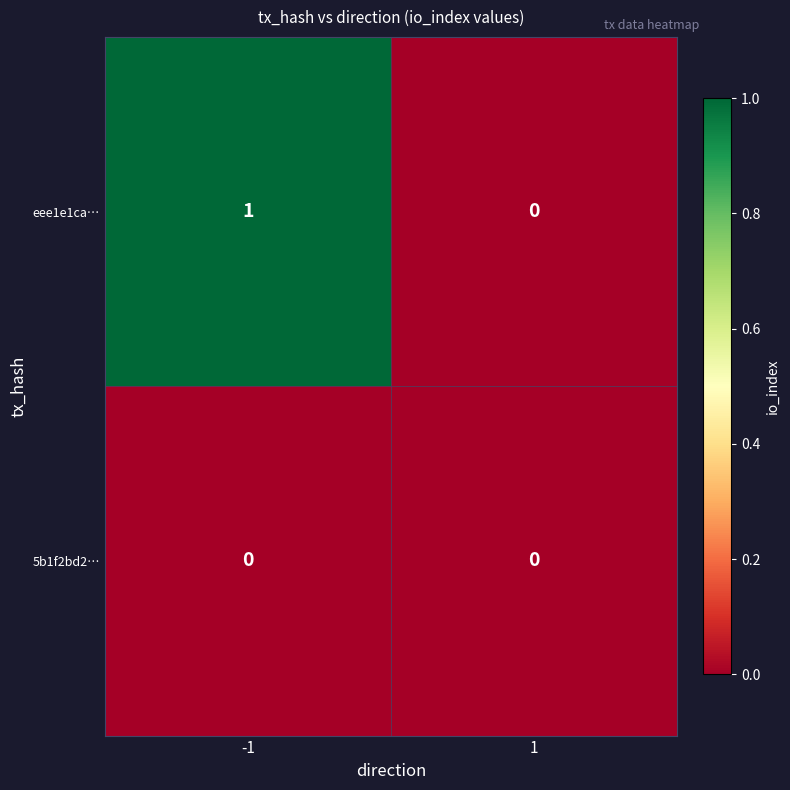

Which series has the largest range (max minus min)?

eee1e1ca…